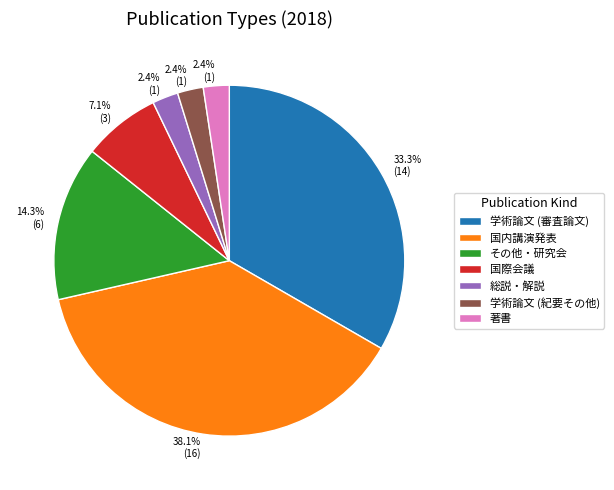

Is it true that 著書 is 2% of the pie?

True